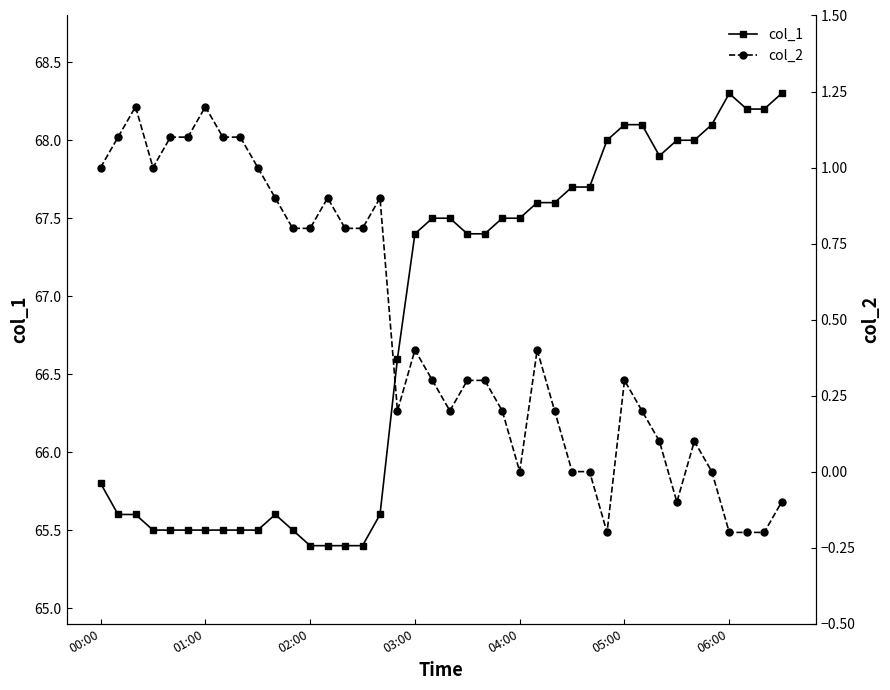

Is it true that col_1 equals 68.0 at 34?

True